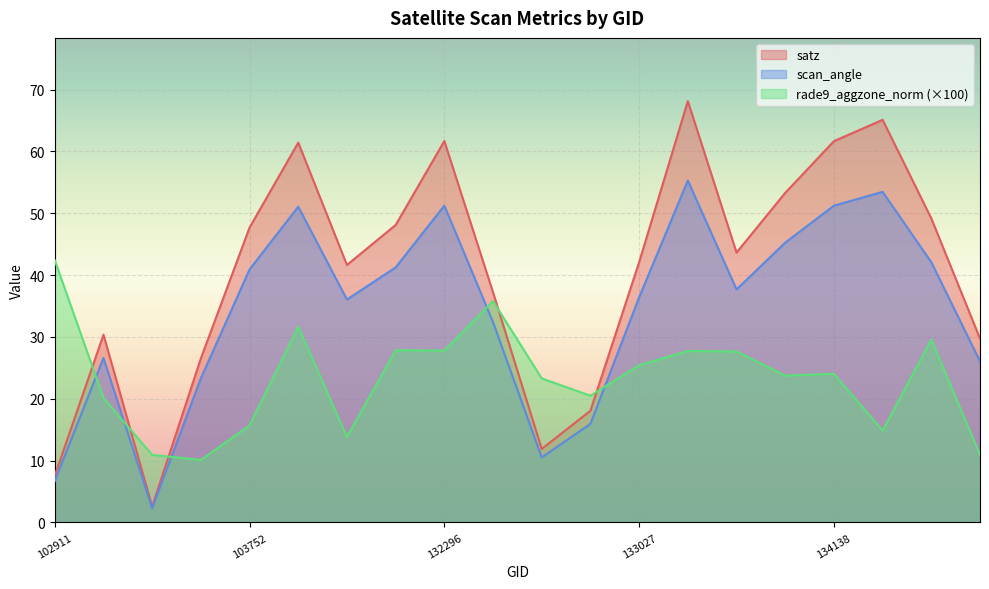

Which series has the widest spread of values?

satz